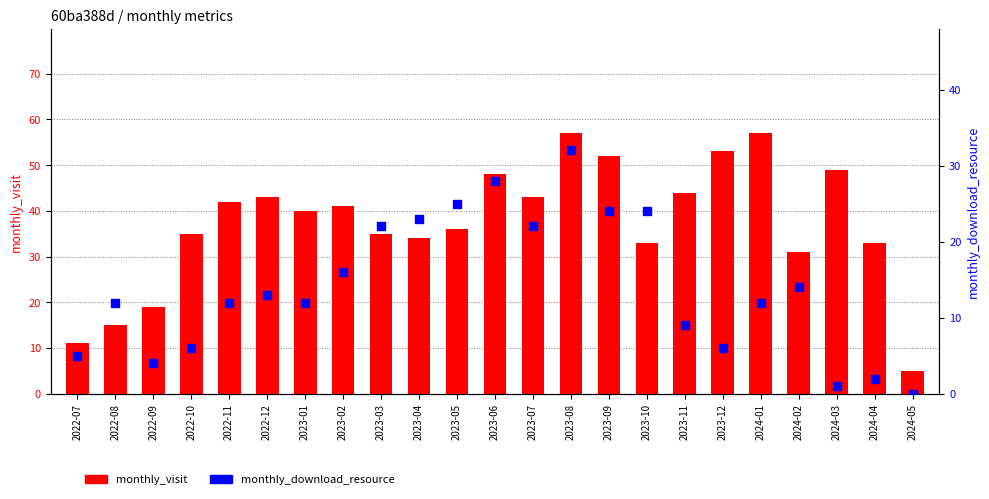

Which series contains the lowest Y value?

monthly_download_resource